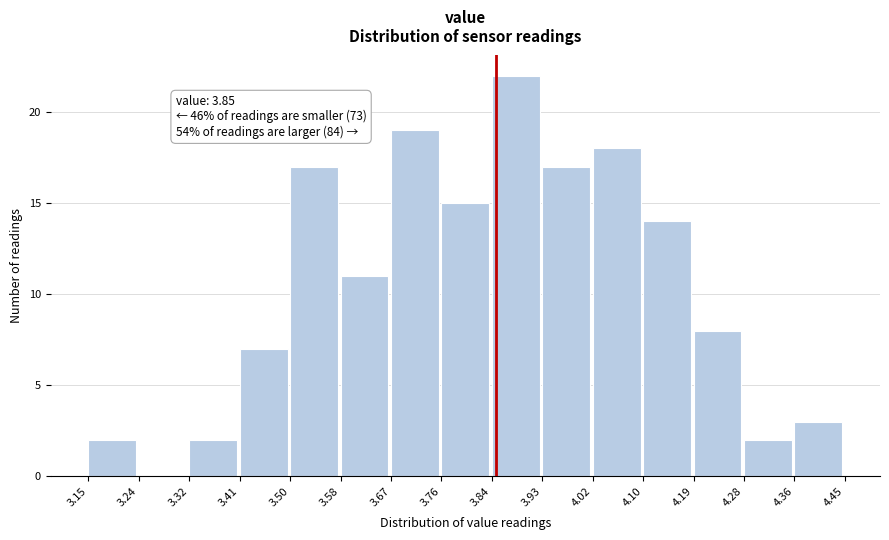

Which range on the x-axis has the tallest bar?

3.84 to 3.93